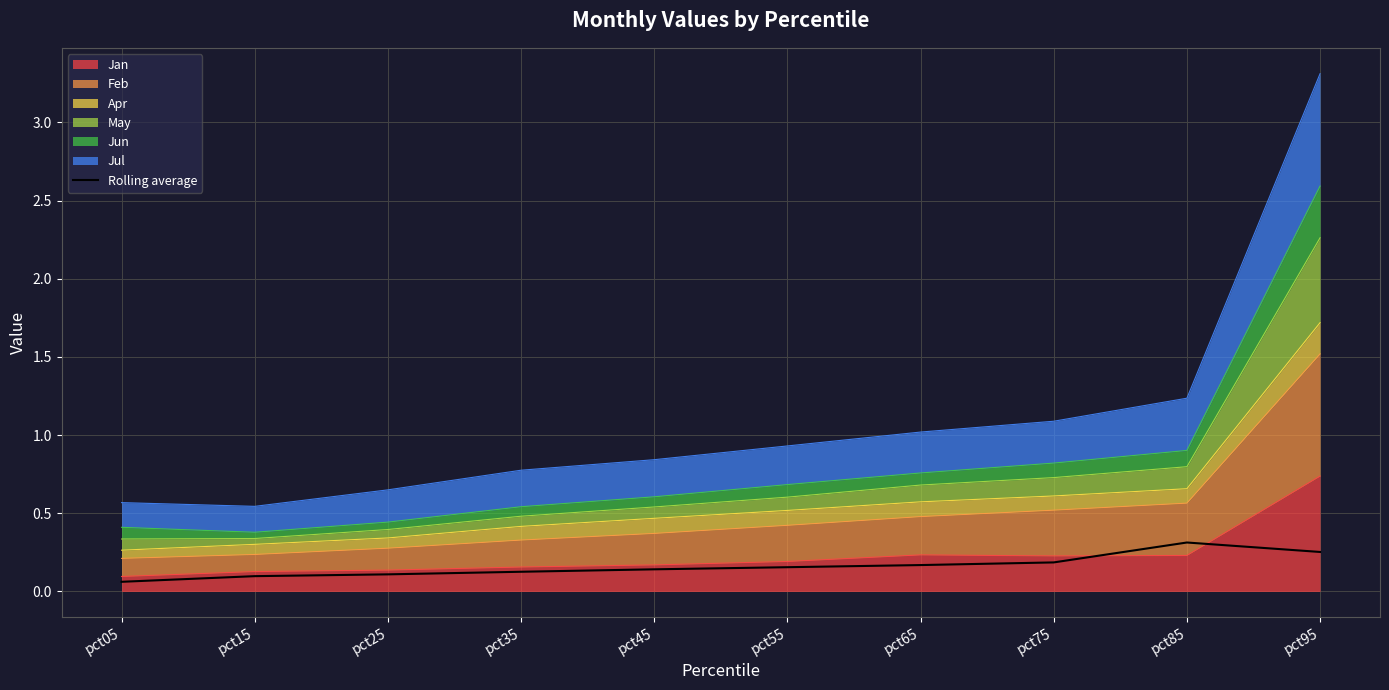

Reading left to right, what are all the values shown in this chart?

0.1	0.1	0.1	0.1	0.1	0.2	0.2	0.2	0.3	0.3